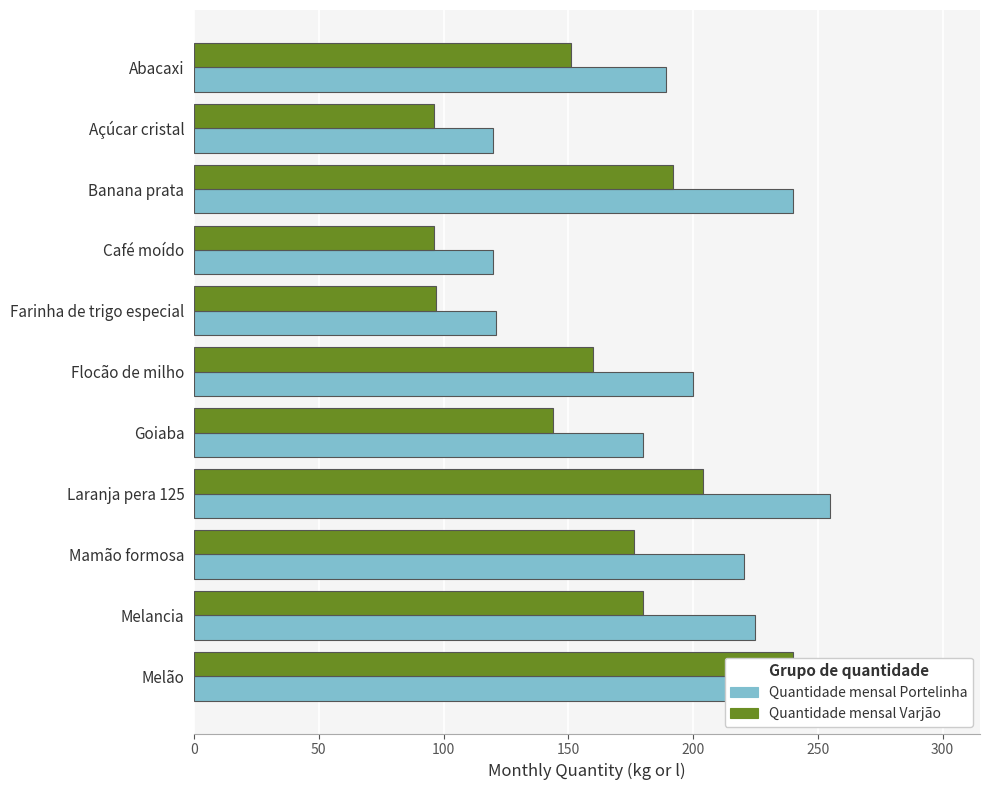

True or false: Quantidade mensal Varjão has a value of 151.2 at Abacaxi.

True